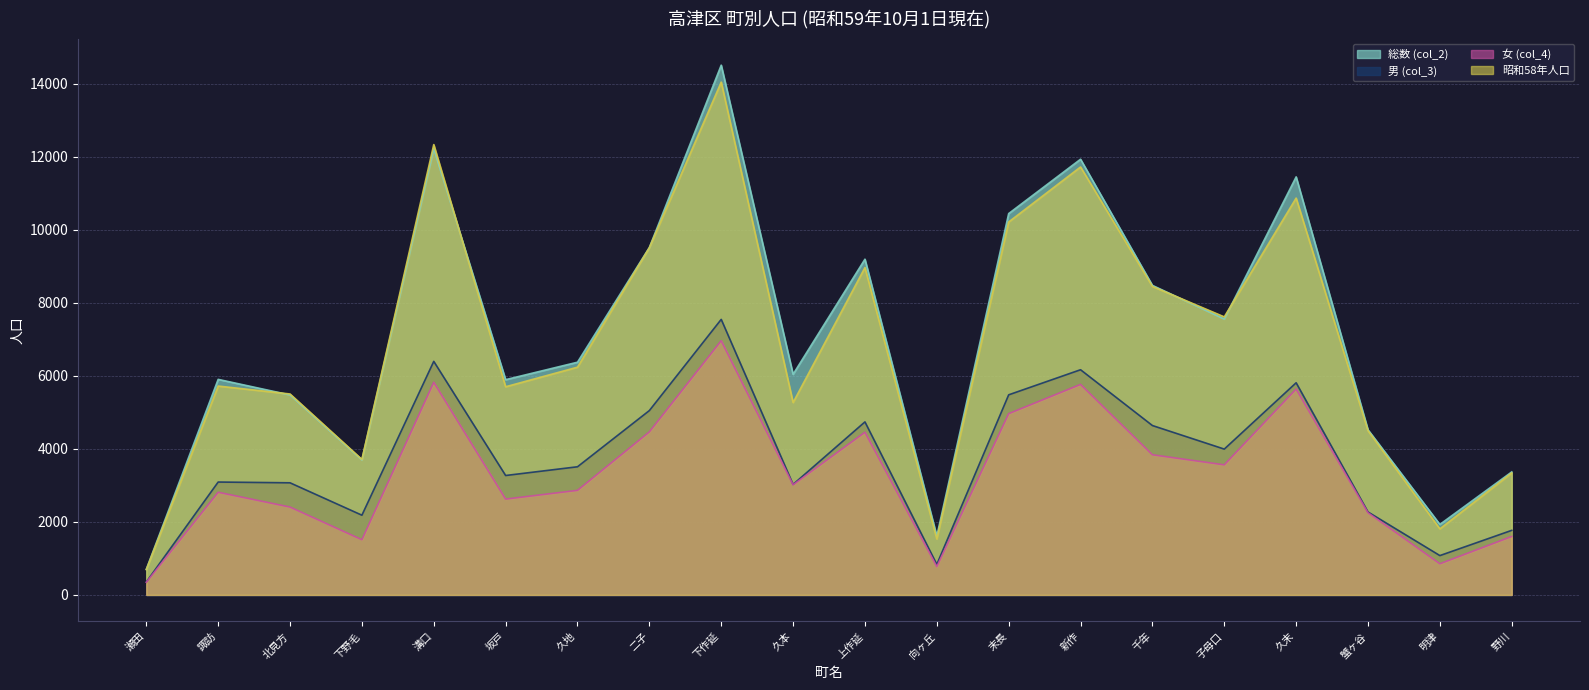

What are all the series names shown in the legend?

総数 (col_2), 男 (col_3), 女 (col_4), 昭和58年人口